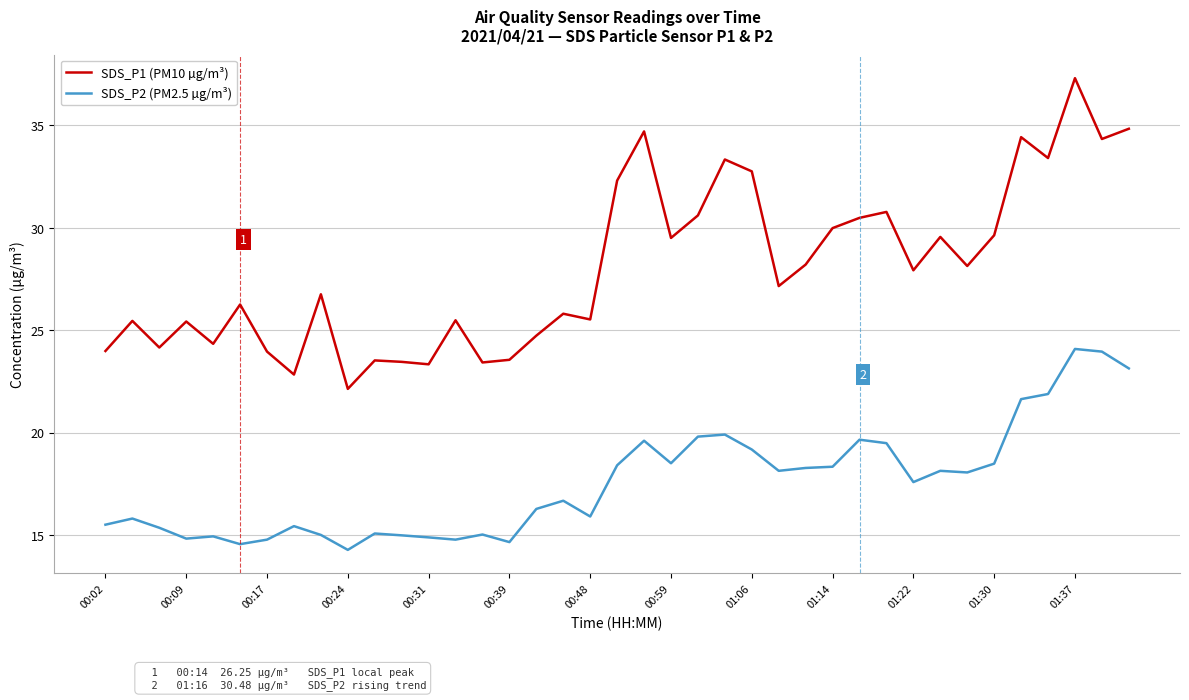

What is the lowest value of the SDS_P1 (PM10 µg/m³) series?

22.1